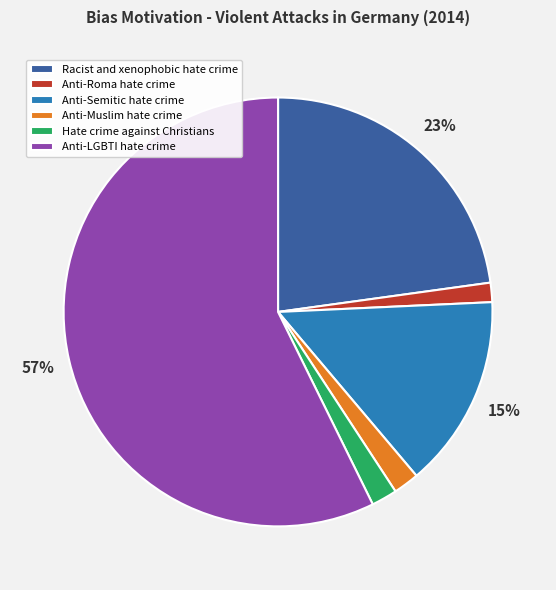

Count the number of slices in the pie.

6